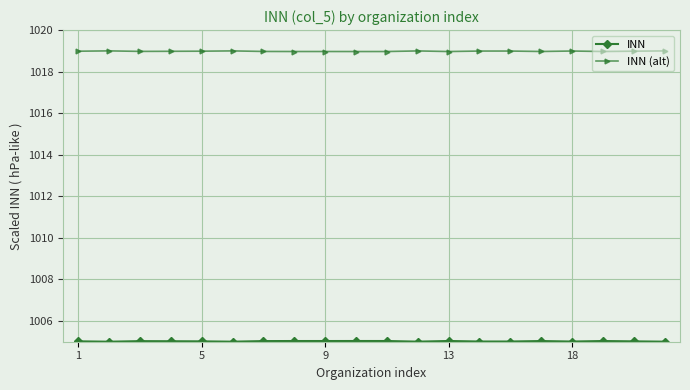

What is the maximum value shown in the chart?

1019.0